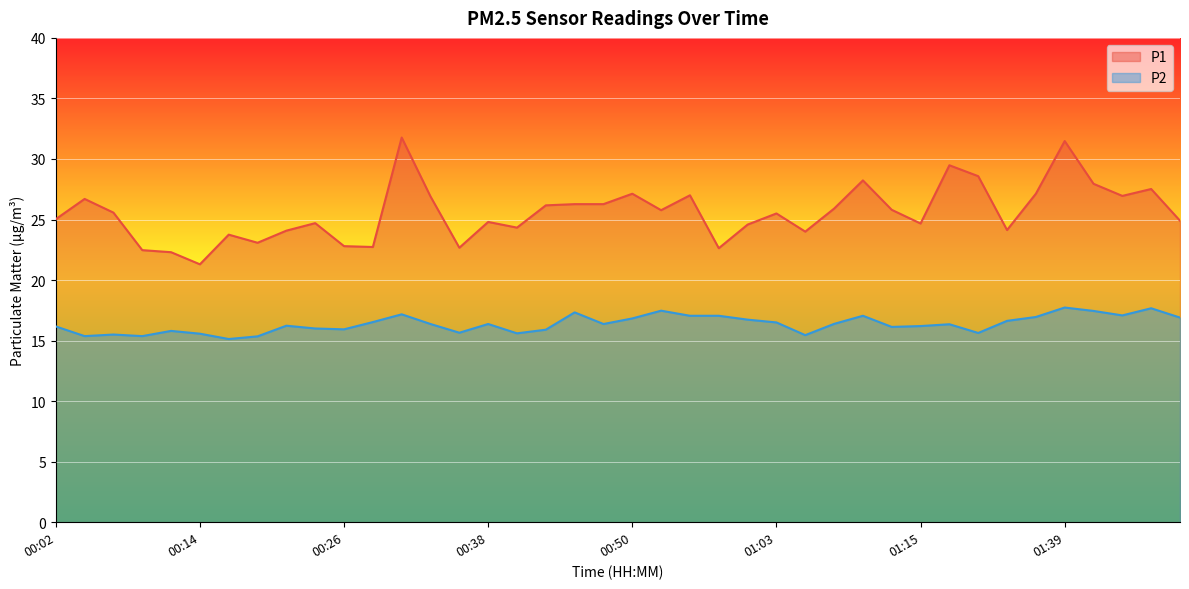

Does the chart display data point markers on the line(s)?

No